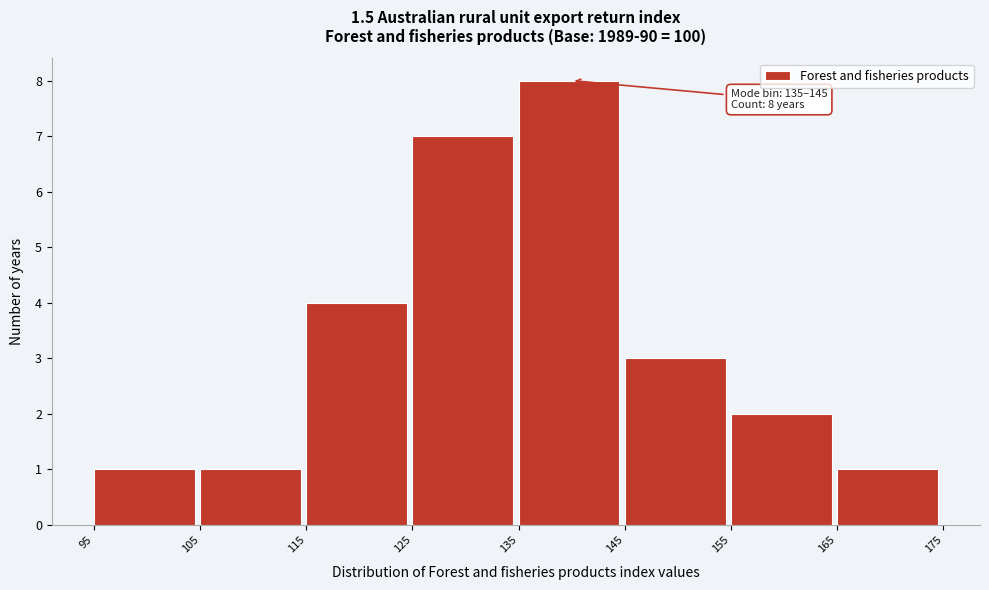

Over which range of the x-axis is the bar tallest?

135 to 145